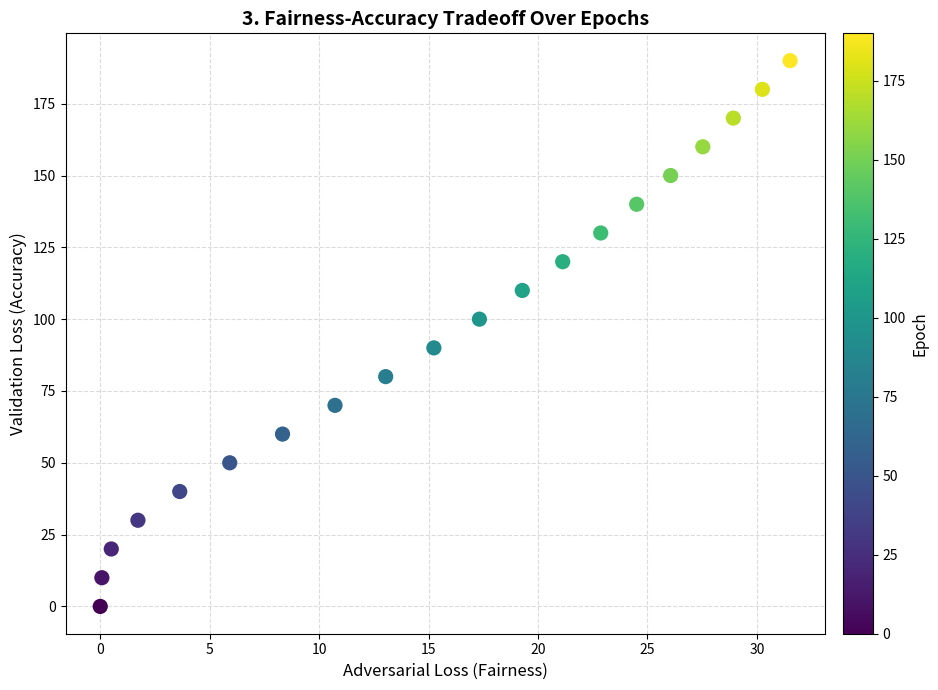

What is the range of Y values (max minus min)?

190